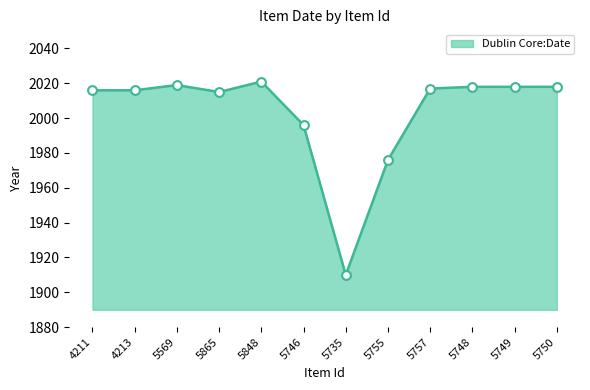

Approximately how many times larger is the value at 5569 compared to 5757?

1.0